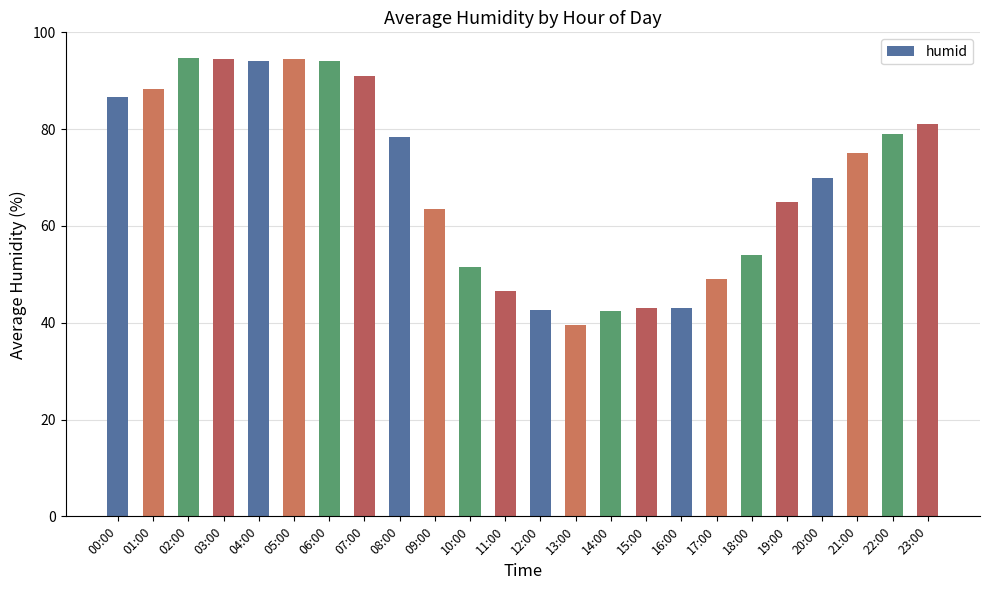

The chart shows a value of 67.8 at 15:00. True or false?

False